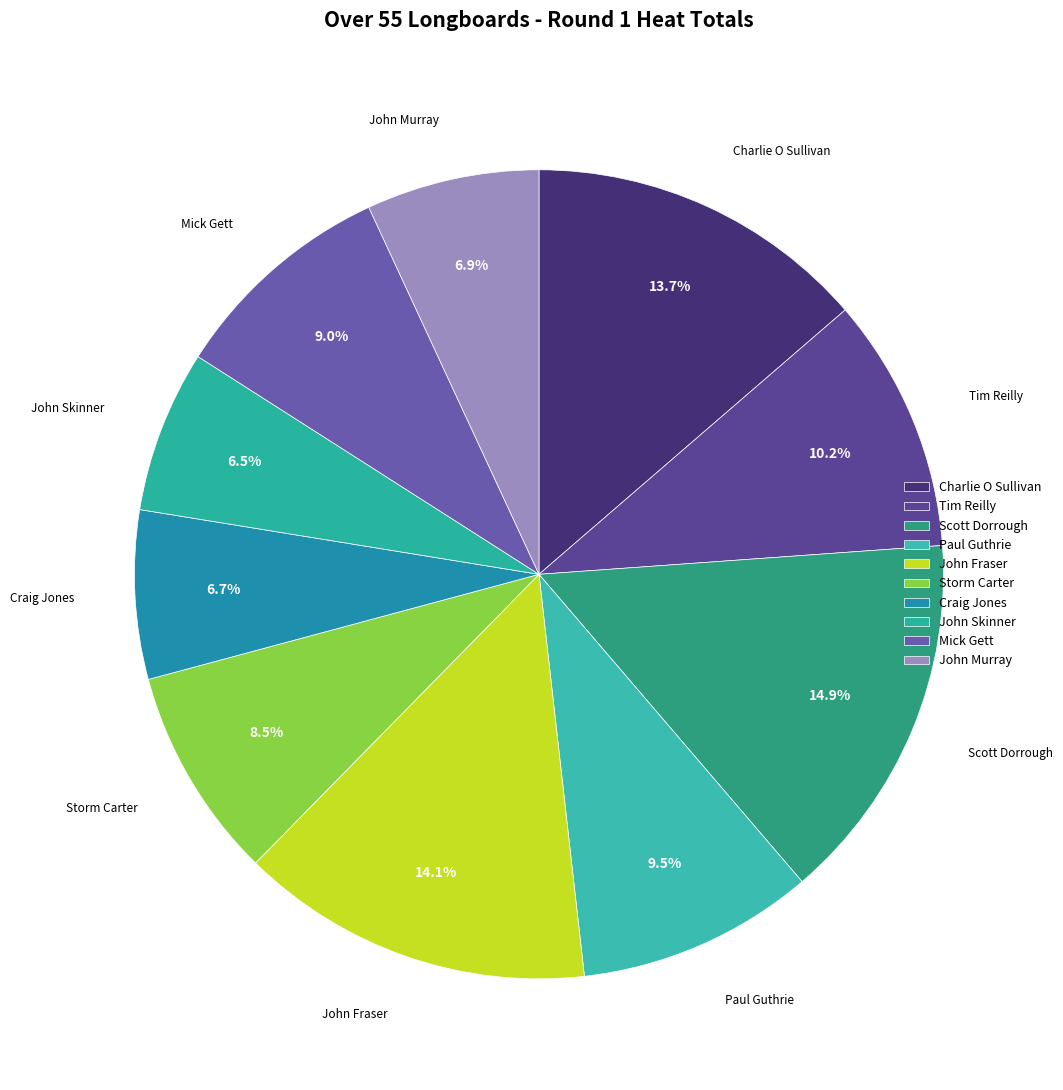

Which has a higher value, Paul Guthrie or Tim Reilly?

Tim Reilly